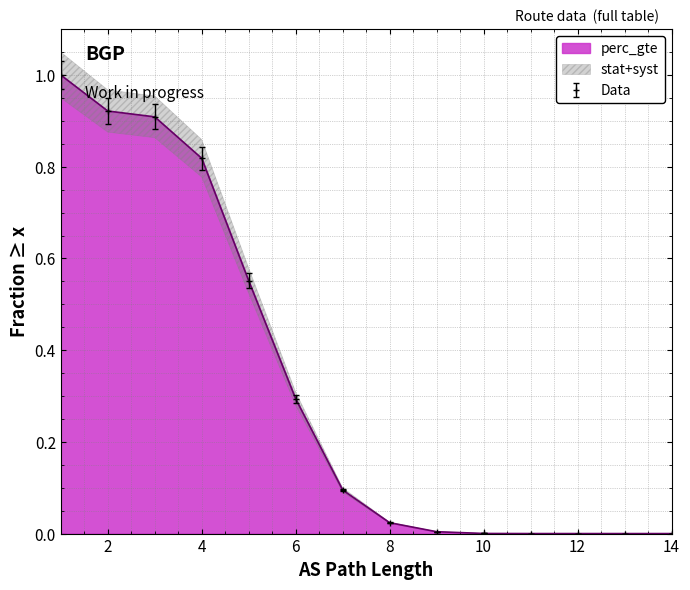

What is the average value?

0.3